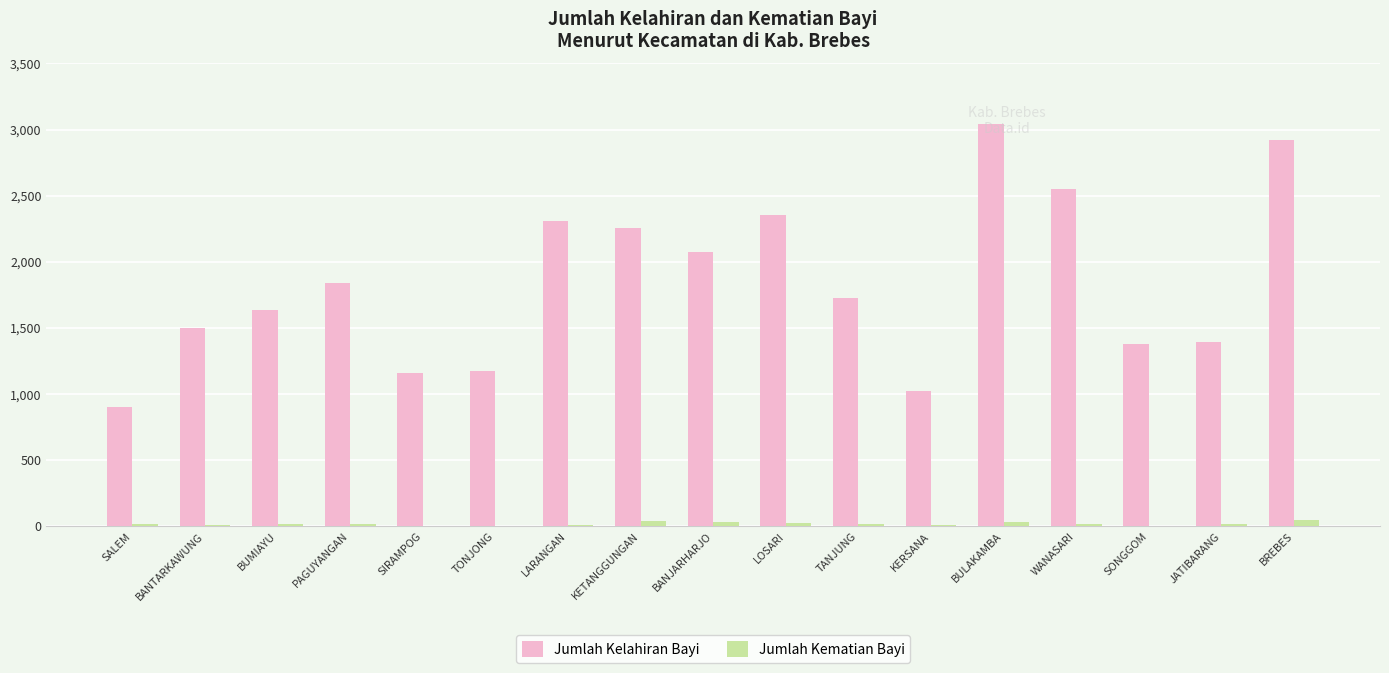

Read the Jumlah Kelahiran Bayi value at PAGUYANGAN.

1843